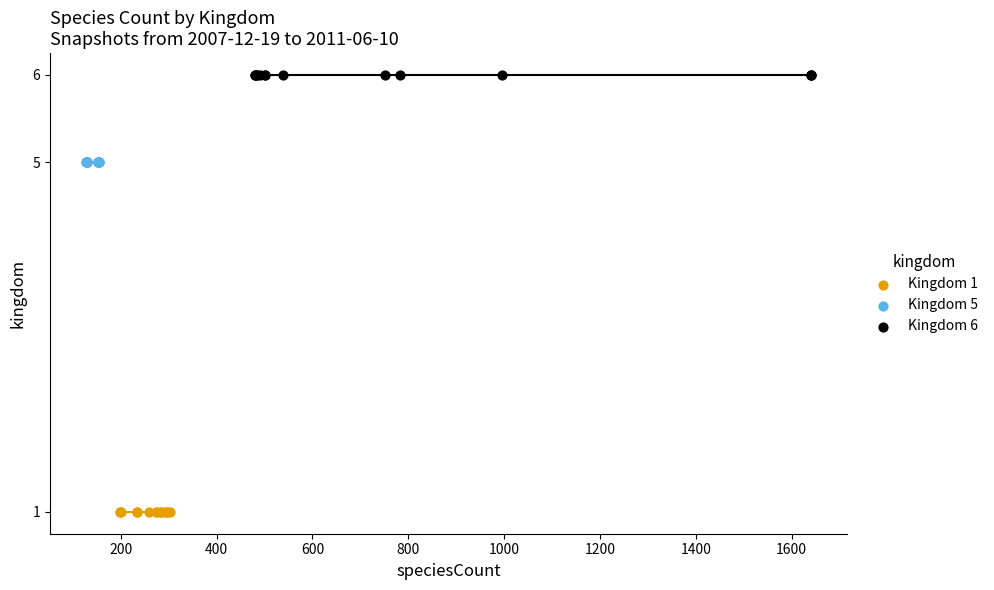

Which series reaches the minimum Y coordinate?

Kingdom 1